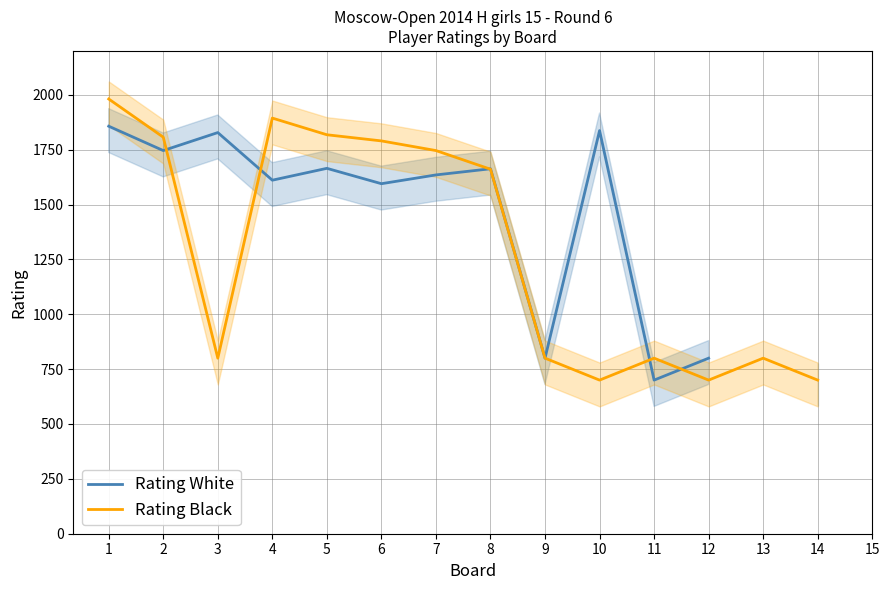

Does the chart have visible grid lines?

Yes